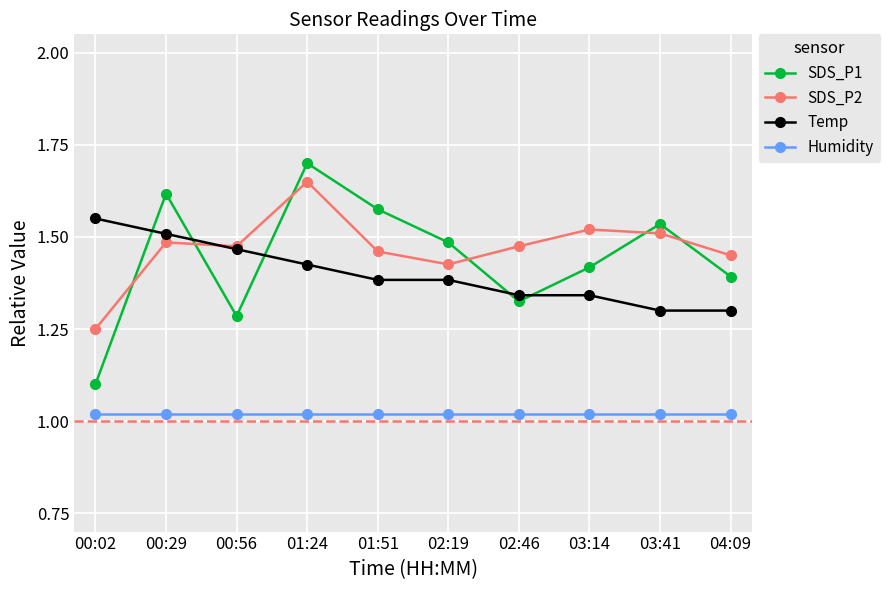

The SDS_P2 series shows 2.2 at 01:51. True or false?

False